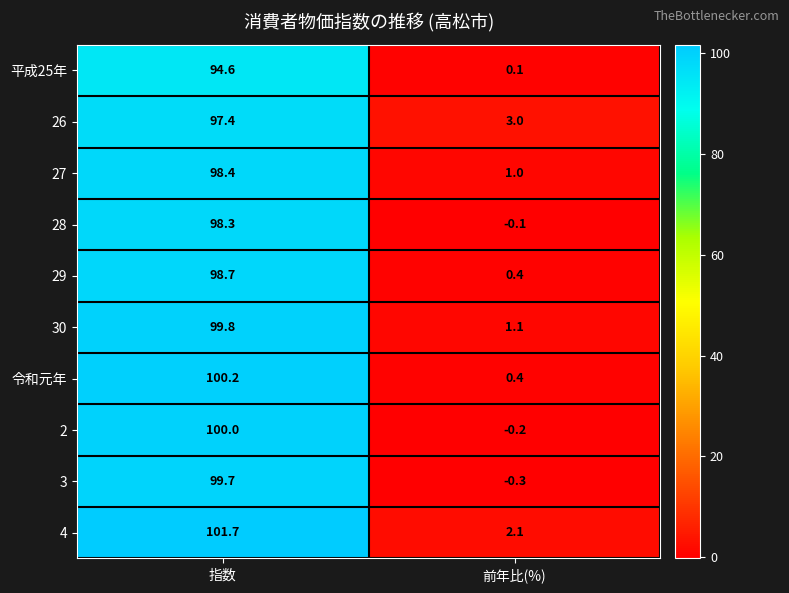

Which category has the highest value across all series?

指数